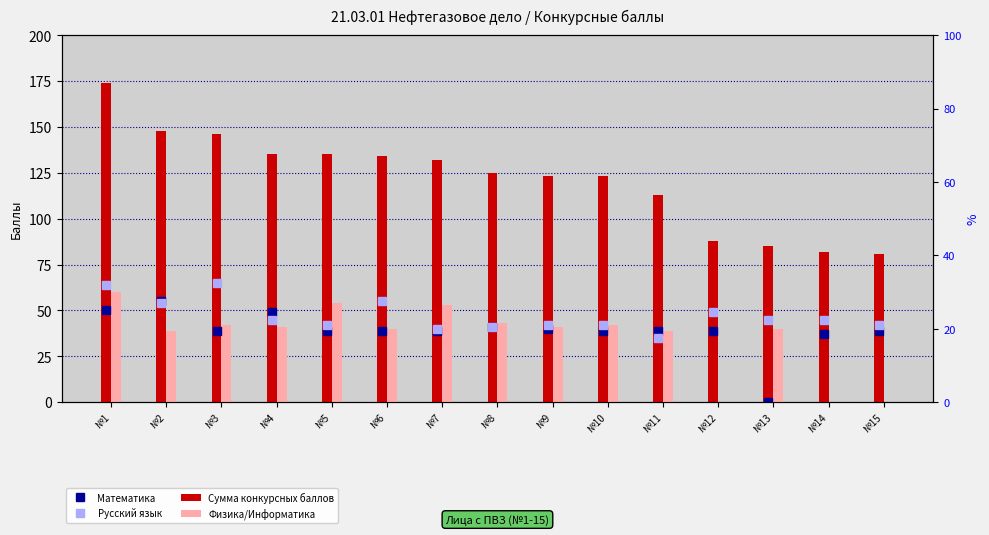

What is the spread (max minus min) of values at №4?

94